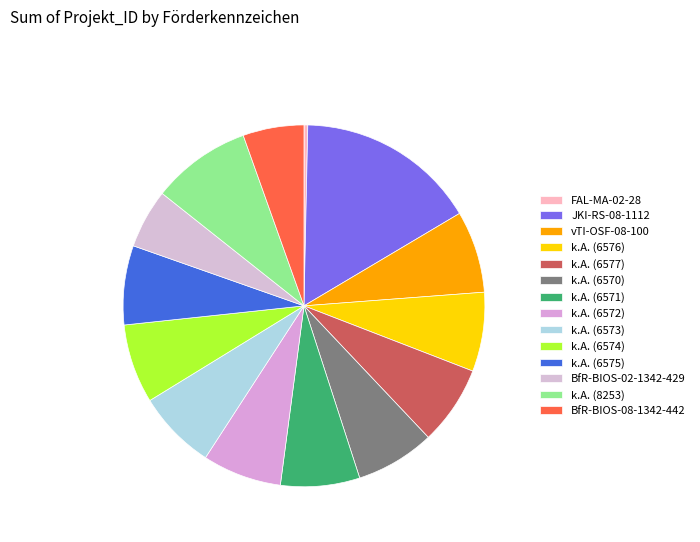

Which category has the smallest portion of the pie?

FAL-MA-02-28